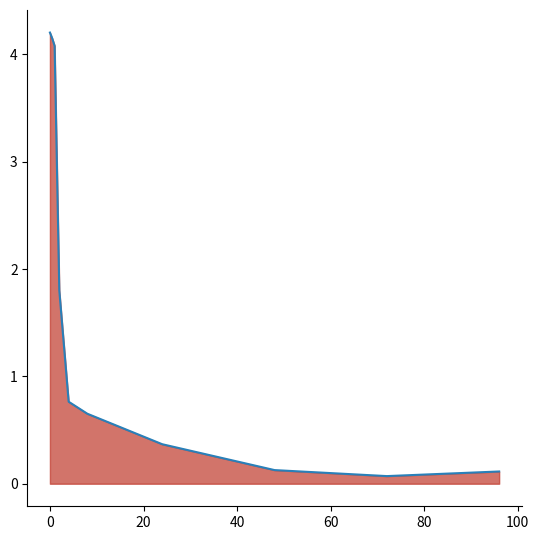

What is the maximum value shown in the chart?

4.2